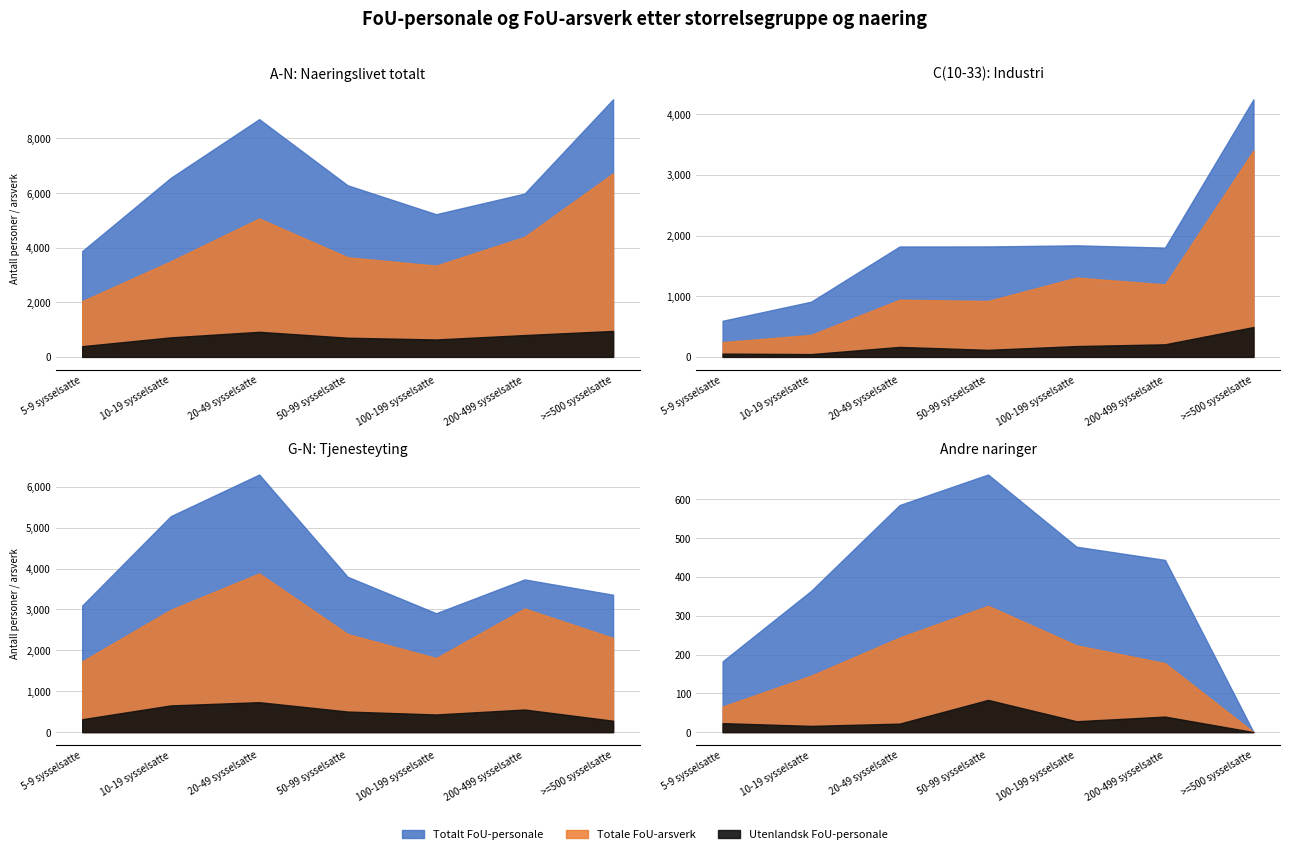

Which series has the largest total across all categories?

Totalt FoU-personale